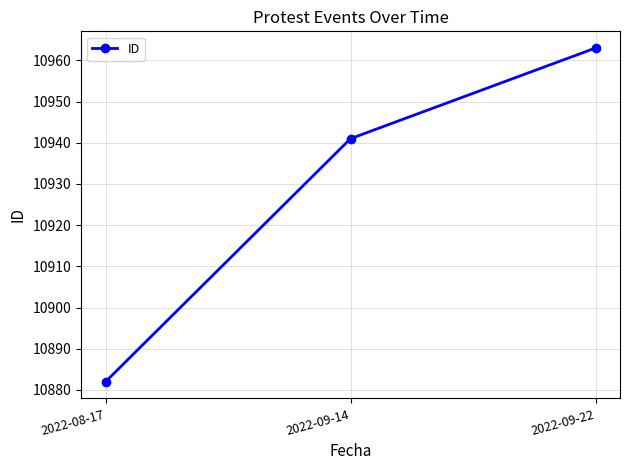

What value does the data have at 2022-08-17, to the nearest 10?

10880